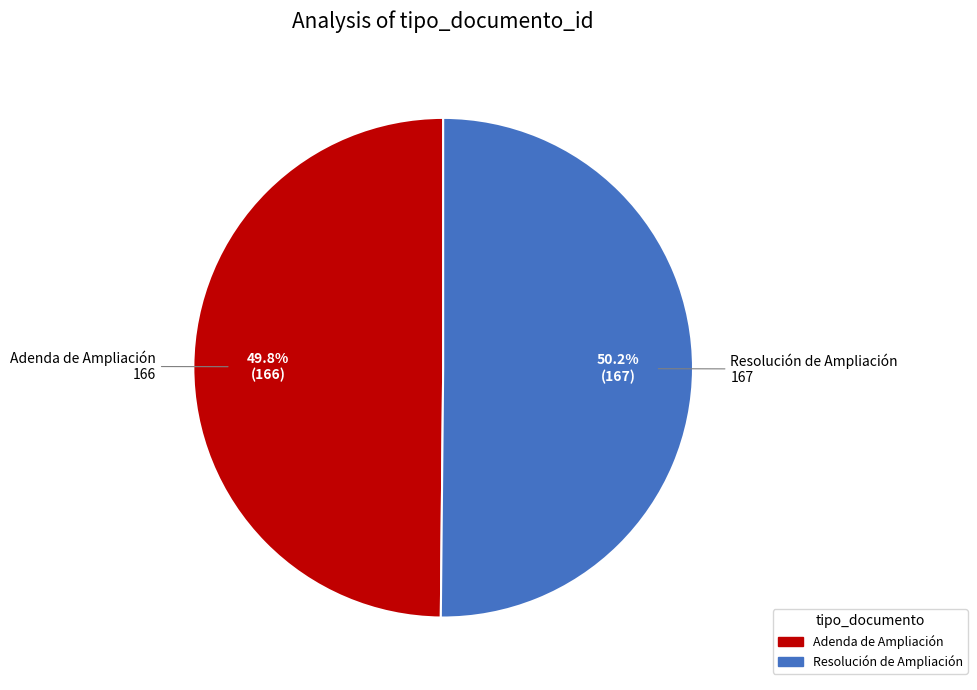

Approximately how many times larger is the value at Resolución de Ampliación compared to Adenda de Ampliación?

1.0